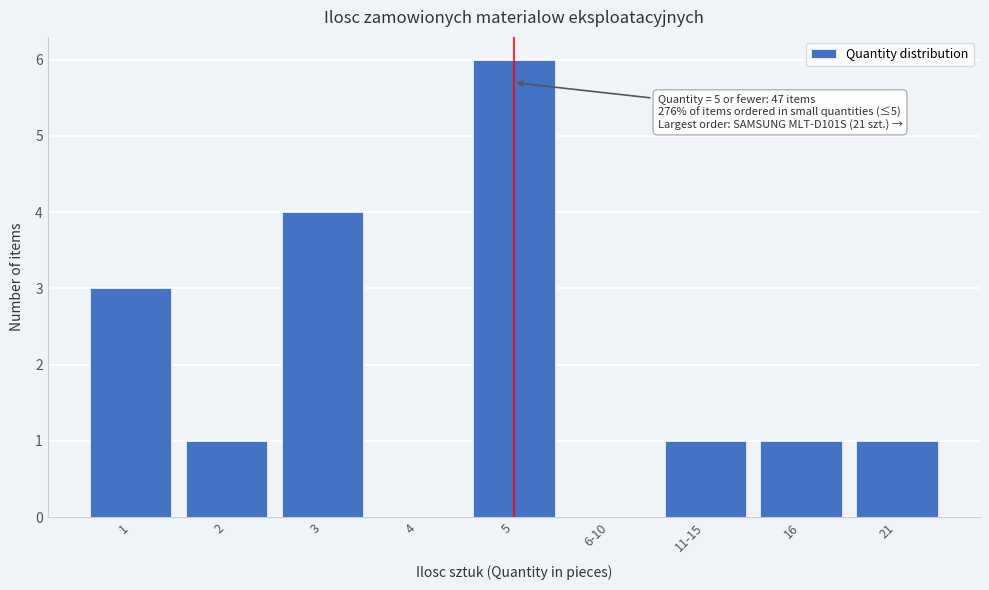

Reading right to left, transcribe all the data shown in this chart.

21=1	16=1	11-15=1	6-10=0	5=6	4=0	3=4	2=1	1=3